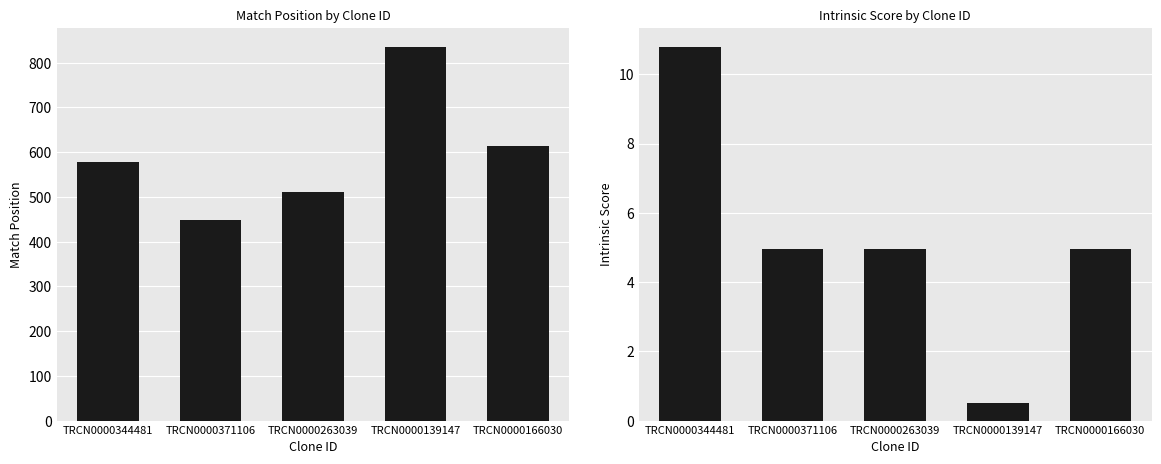

What position from the right is TRCN0000139147?

2